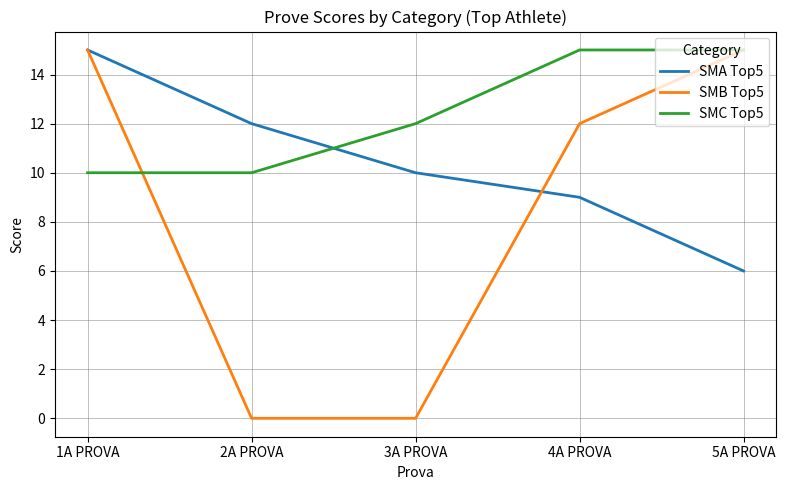

What is the difference between the maximum and minimum values in the SMB Top5 series?

15